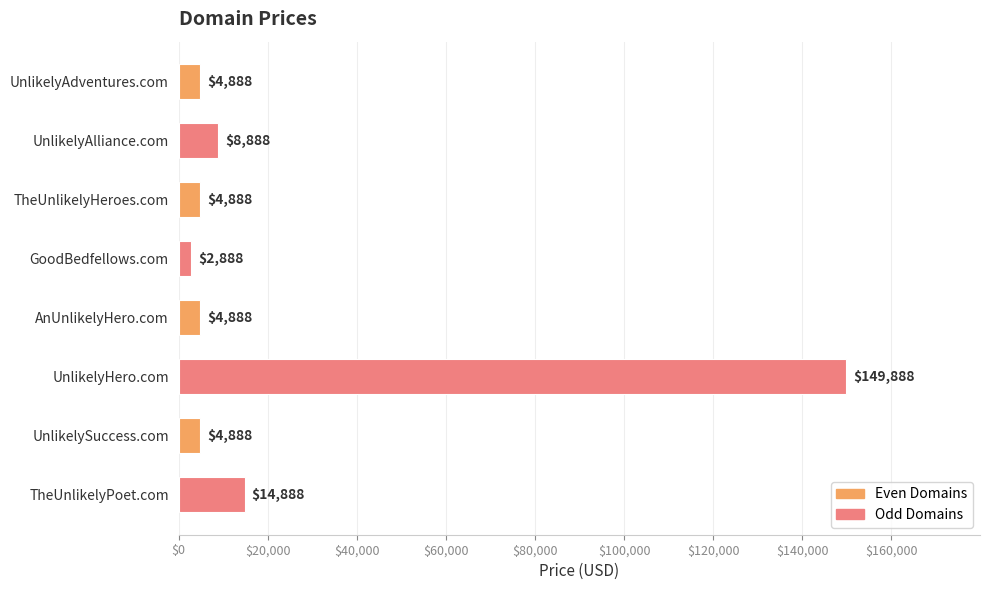

Reading top to bottom, transcribe all the data shown in this chart.

UnlikelyAdventures.com=4888	UnlikelyAlliance.com=8888	TheUnlikelyHeroes.com=4888	GoodBedfellows.com=2888	AnUnlikelyHero.com=4888	UnlikelyHero.com=149888	UnlikelySuccess.com=4888	TheUnlikelyPoet.com=14888